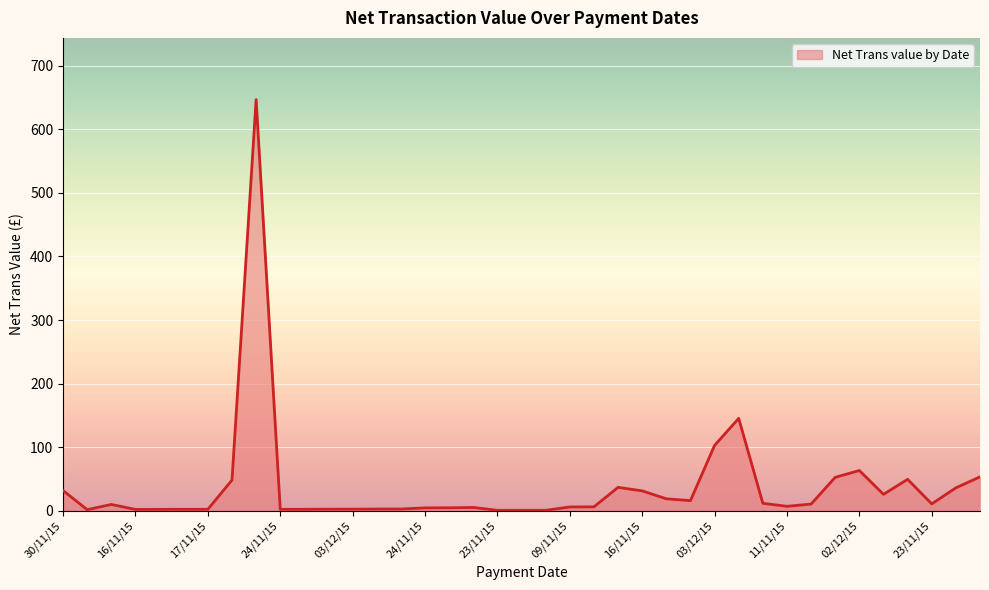

What is the maximum value shown in the chart?

646.5